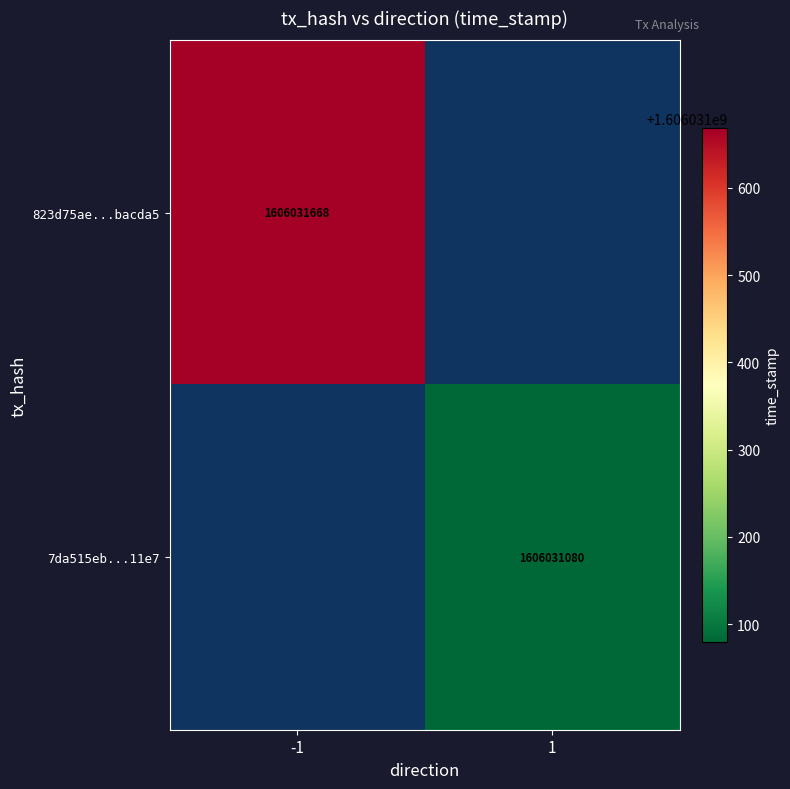

List the series in order of their overall mean, lowest first.

7da515ebe63bfa24d2cd043ff8abca6f90811e7, 823d75ae750795d70fb733ad767dd8070bacda5